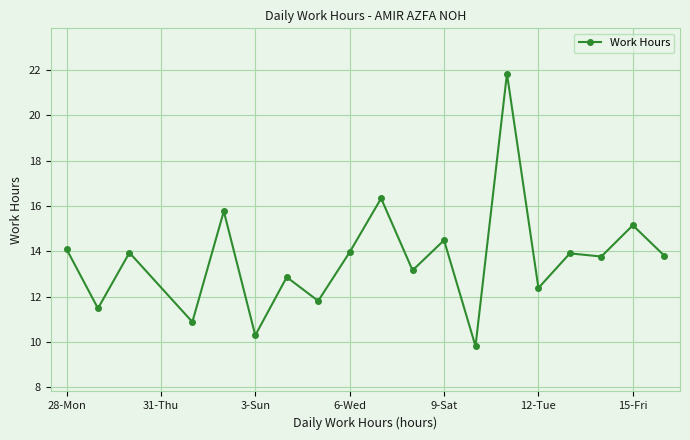

What is the sum of all values?

259.8